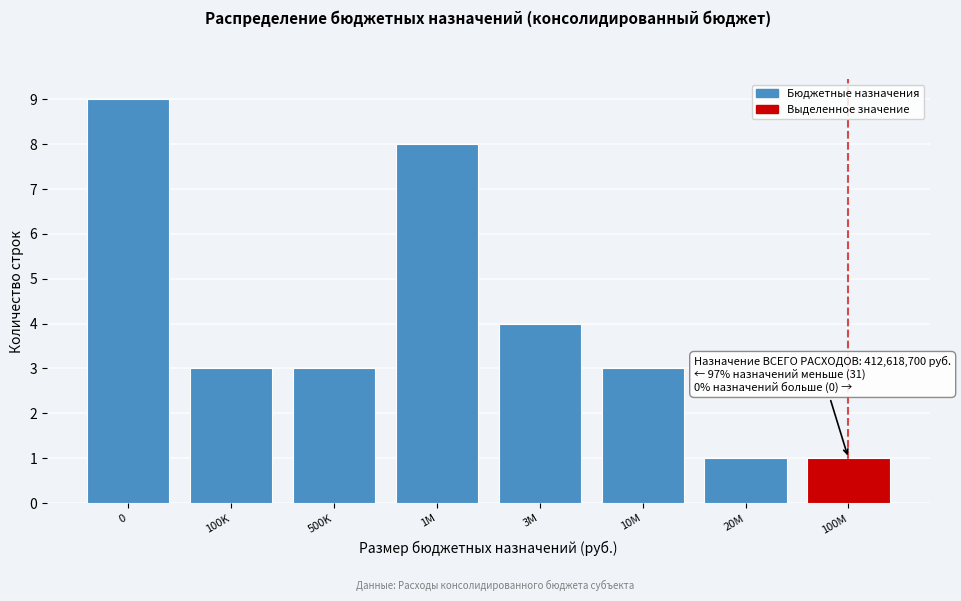

Reading right to left, transcribe all the data shown in this chart.

1	1	3	4	8	3	3	9